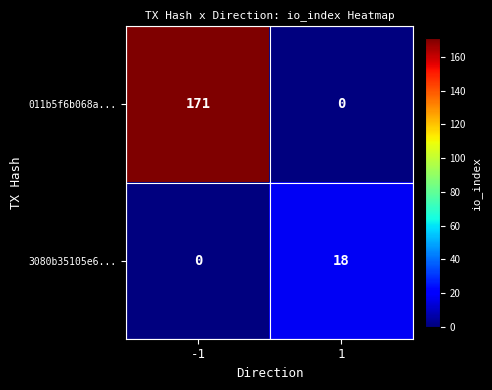

The 011b5f6b068a... series shows 171 at -1. True or false?

True